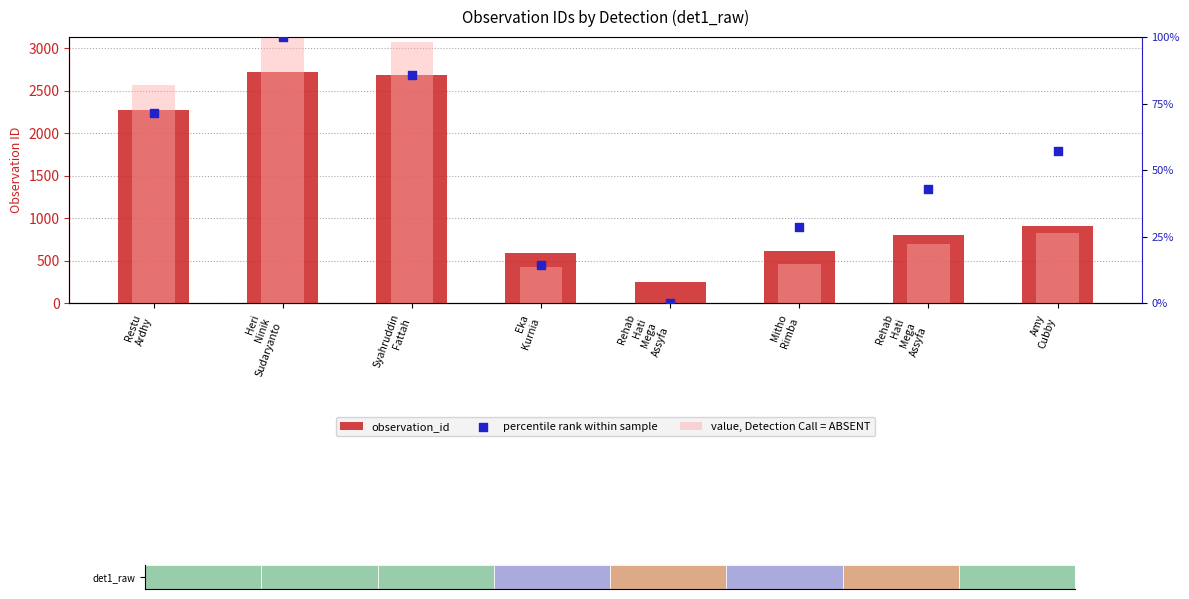

What are all the series names shown in the legend?

observation_id, value, Detection Call = ABSENT, percentile rank within sample